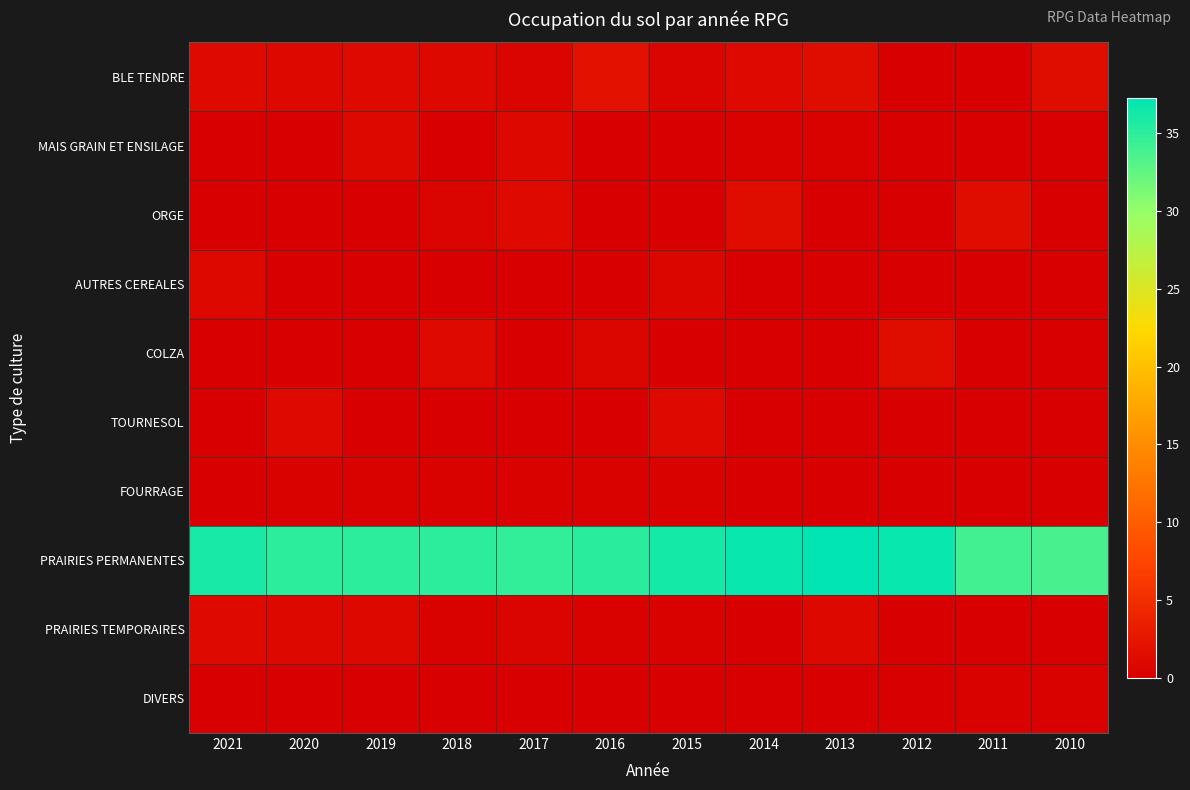

Reading left to right, what are all the values shown in this chart?

BLE TENDRE: 2021=1.3	2020=1.0	2019=1.3	2018=1.0	2017=0.7	2016=2.0	2015=0.7	2014=1.1	2013=1.4	2012=0.0	2011=0.0	2010=1.4
MAIS GRAIN ET ENSILAGE: 2021=0.0	2020=0.0	2019=1.0	2018=0.0	2017=1.0	2016=0.0	2015=0.0	2014=0.3	2013=0.3	2012=0.0	2011=0.0	2010=0.0
ORGE: 2021=0.0	2020=0.0	2019=0.0	2018=0.7	2017=1.3	2016=0.0	2015=0.0	2014=1.4	2013=0.0	2012=0.0	2011=1.4	2010=0.0
AUTRES CEREALES: 2021=1.0	2020=0.0	2019=0.0	2018=0.0	2017=0.0	2016=0.0	2015=0.8	2014=0.0	2013=0.0	2012=0.0	2011=0.0	2010=0.0
COLZA: 2021=0.0	2020=0.0	2019=0.0	2018=1.3	2017=0.0	2016=0.8	2015=0.0	2014=0.0	2013=0.0	2012=1.4	2011=0.0	2010=0.0
TOURNESOL: 2021=0.0	2020=1.3	2019=0.0	2018=0.0	2017=0.0	2016=0.0	2015=1.3	2014=0.0	2013=0.0	2012=0.0	2011=0.0	2010=0.0
FOURRAGE: 2021=0.0	2020=0.4	2019=0.4	2018=0.4	2017=0.4	2016=0.4	2015=0.4	2014=0.0	2013=0.0	2012=0.0	2011=0.0	2010=0.0
PRAIRIES PERMANENTES: 2021=36.1	2020=35.1	2019=35.1	2018=35.1	2017=34.8	2016=35.2	2015=36.2	2014=36.8	2013=37.3	2012=36.8	2011=34.0	2010=33.8
PRAIRIES TEMPORAIRES: 2021=1.3	2020=0.9	2019=0.9	2018=0.3	2017=0.6	2016=0.3	2015=0.3	2014=0.0	2013=1.0	2012=0.0	2011=0.0	2010=0.0
DIVERS: 2021=0.1	2020=0.1	2019=0.1	2018=0.1	2017=0.1	2016=0.1	2015=0.1	2014=0.0	2013=0.0	2012=0.0	2011=0.4	2010=0.4